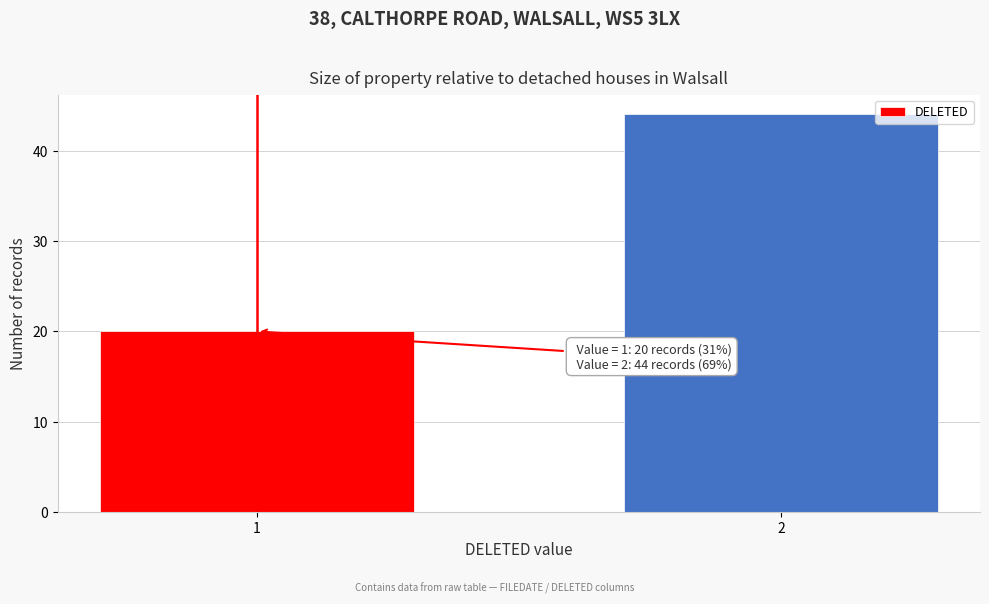

Reading left to right, what are all the values shown in this chart?

20	44